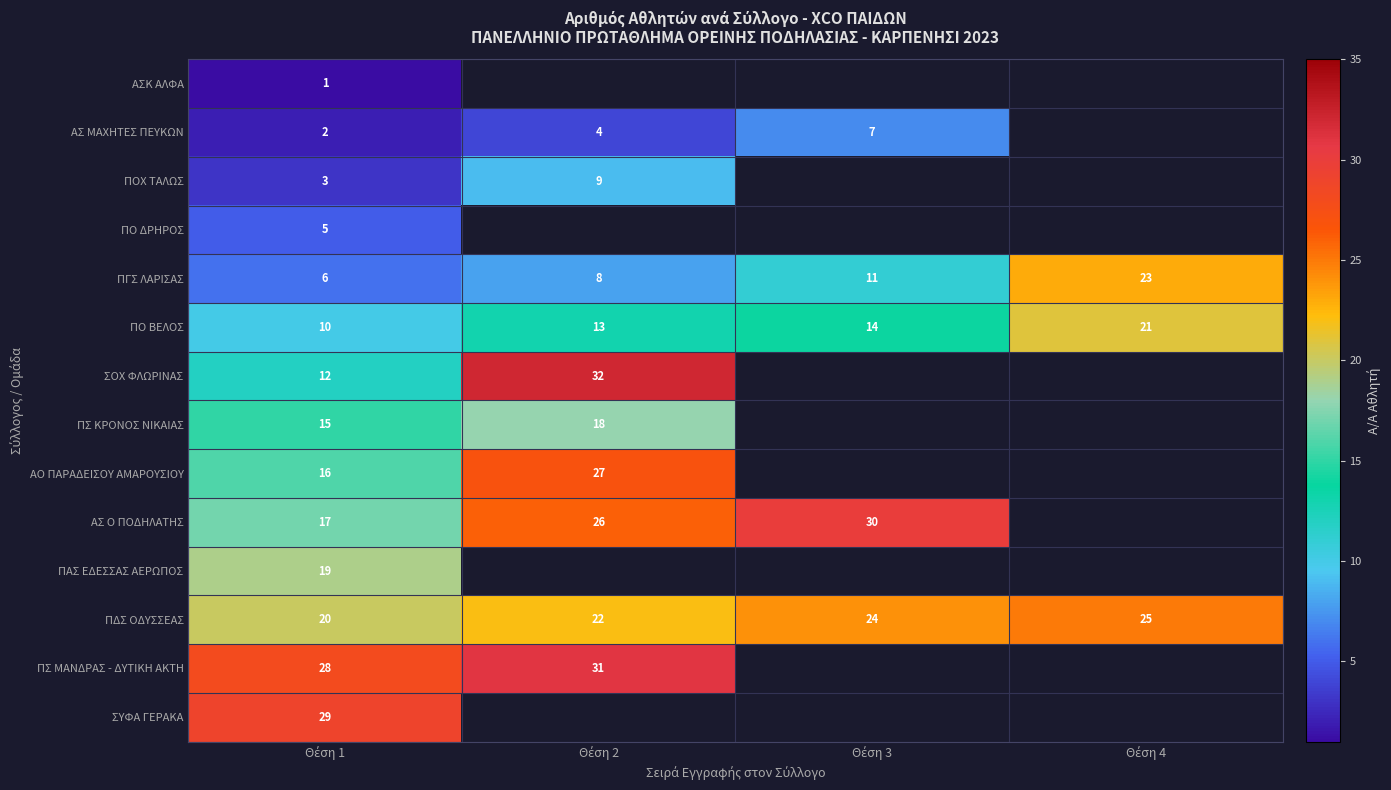

What is the difference between the maximum and minimum values in the ΠΓΣ ΛΑΡΙΣΑΣ series?

17